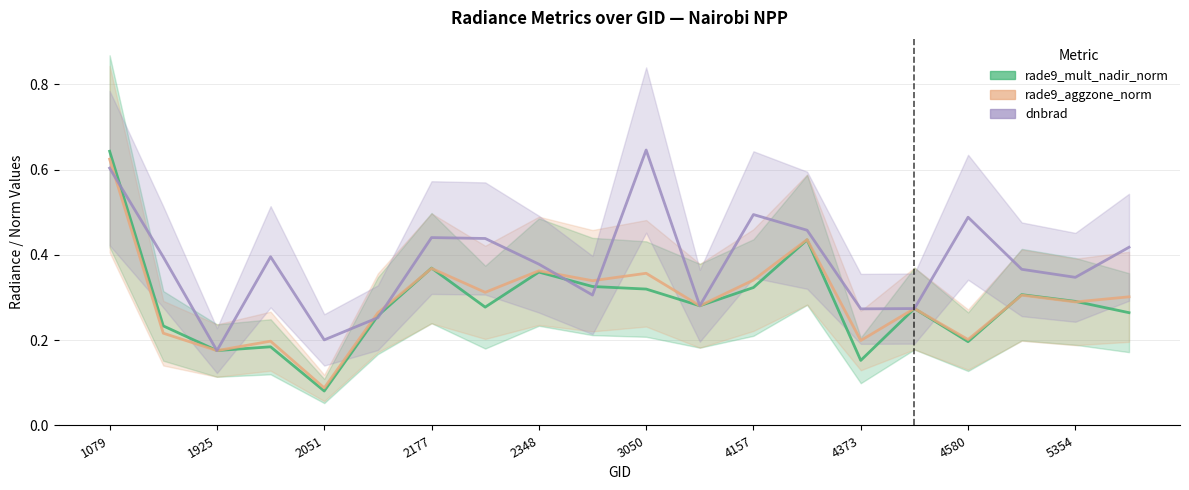

At which category is the sum across all series the highest?

1079